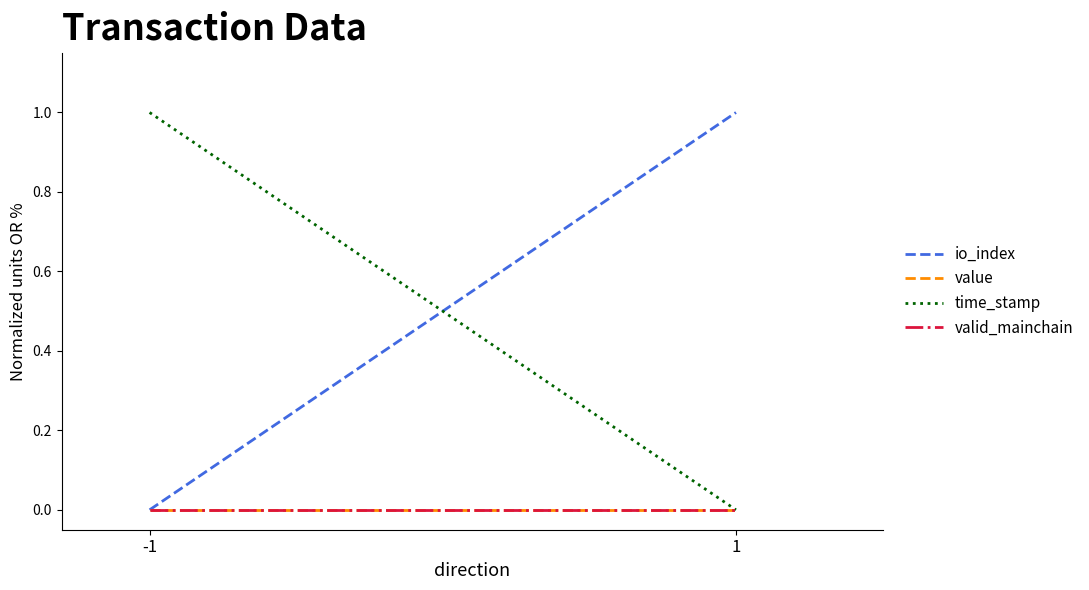

Which series changed the most between -1 and 1?

io_index